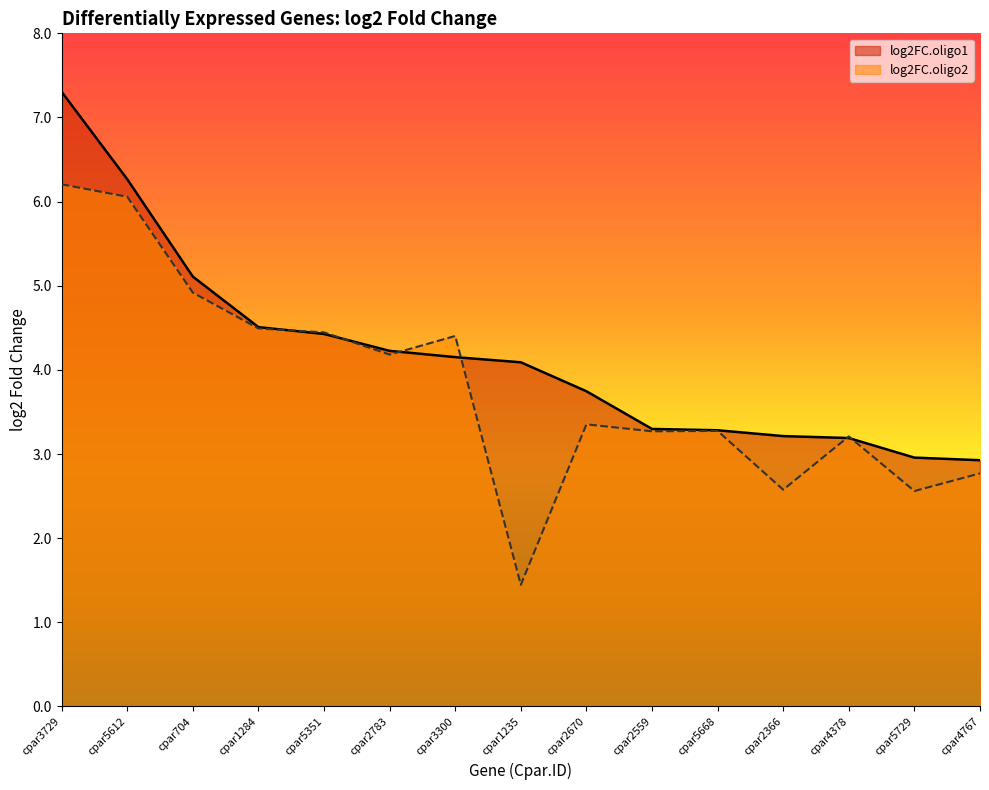

How many interior local peaks does the log2FC.oligo2 series have?

4